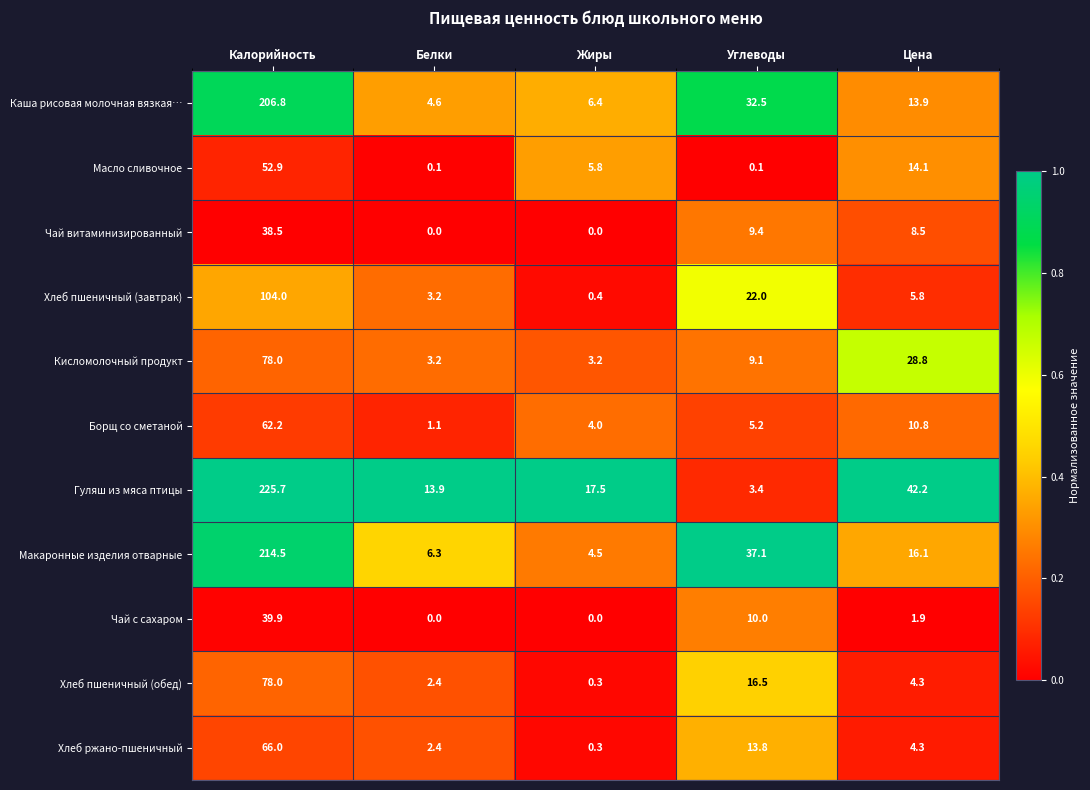

At which category does the chart reach its peak across all series?

Калорийность